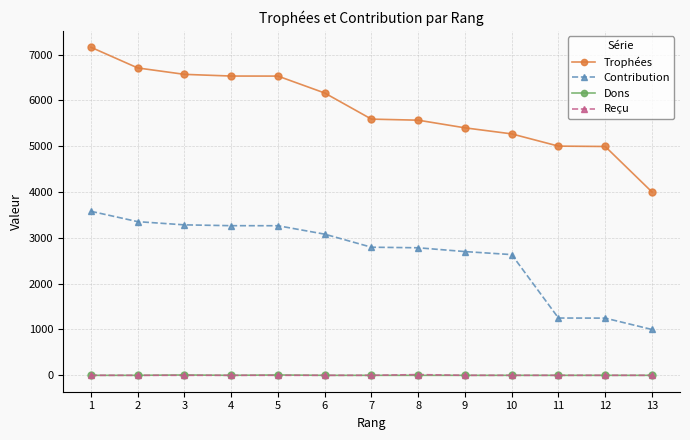

Is it true that Dons equals 0 at 13?

True